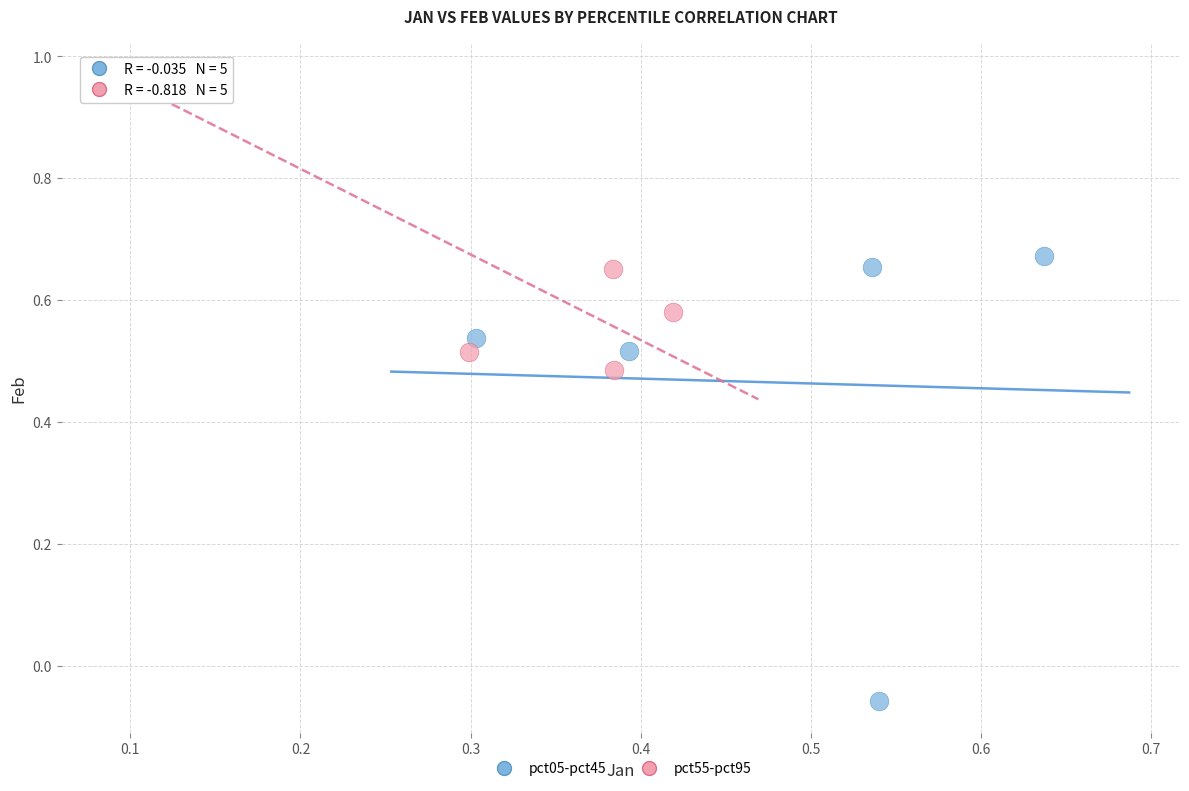

Which series has the largest Y range (max minus min)?

pct05-pct45